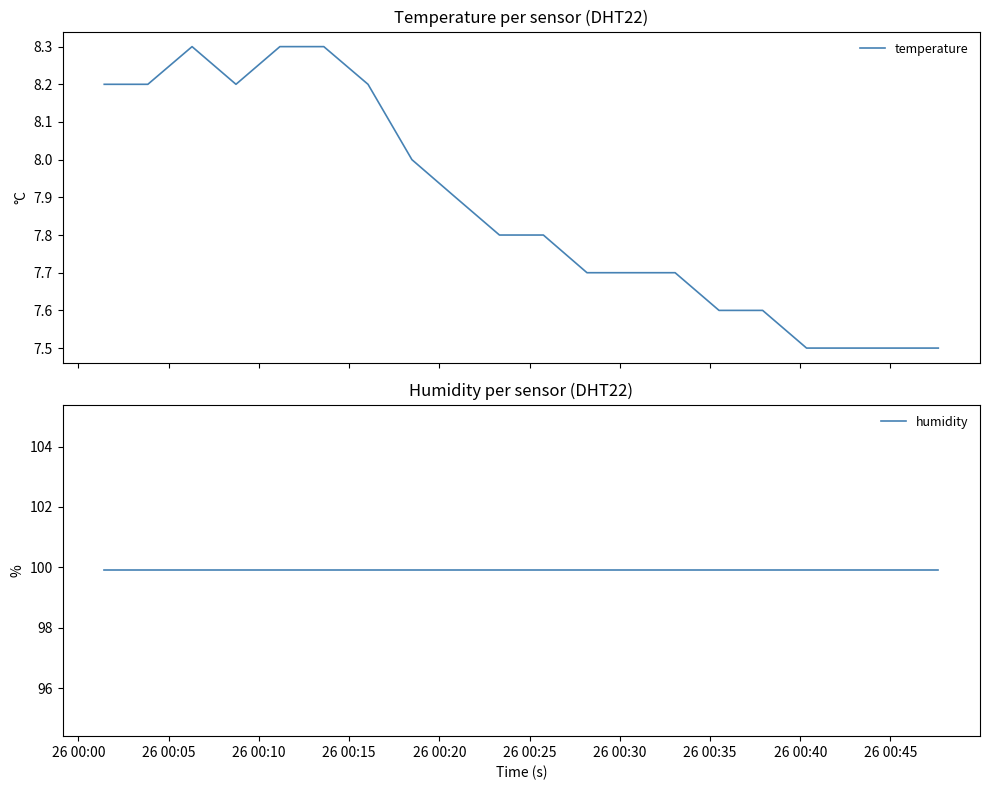

True or false: humidity and temperature cross at least once.

False